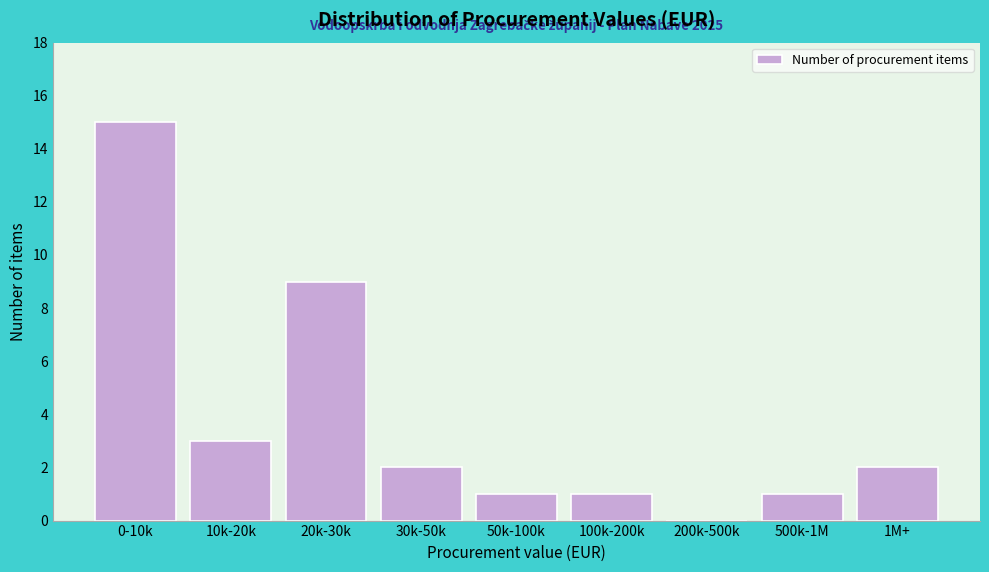

Reading left to right, extract all data points from this chart.

0-10k=15	10k-20k=3	20k-30k=9	30k-50k=2	50k-100k=1	100k-200k=1	200k-500k=0	500k-1M=1	1M+=2